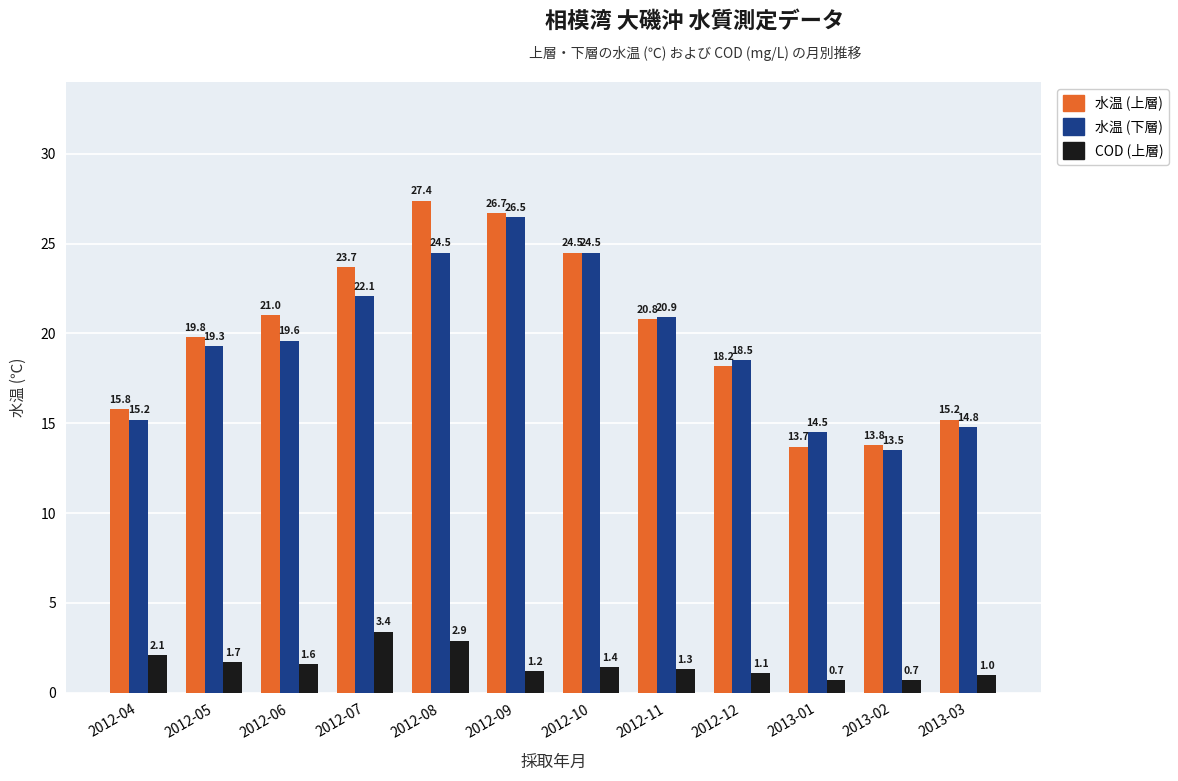

At which label does COD (上層) reach its peak?

2012-07